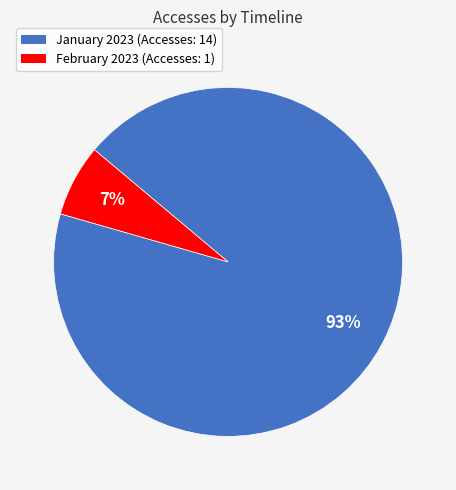

To the nearest percent, what is the average slice percentage?

50%